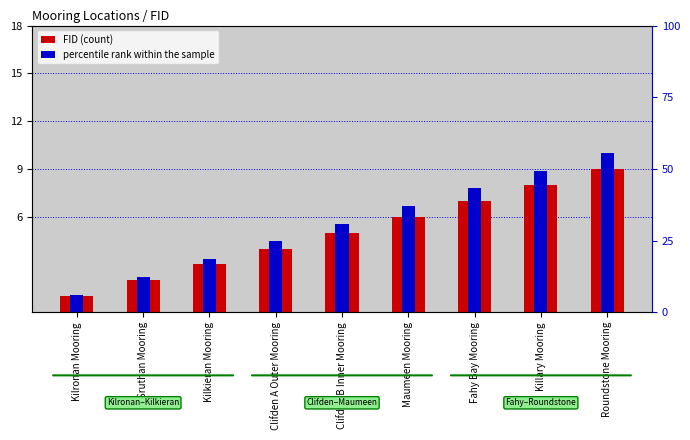

Where is FID (count) nearest to the value 5?

Clifden B Inner Mooring